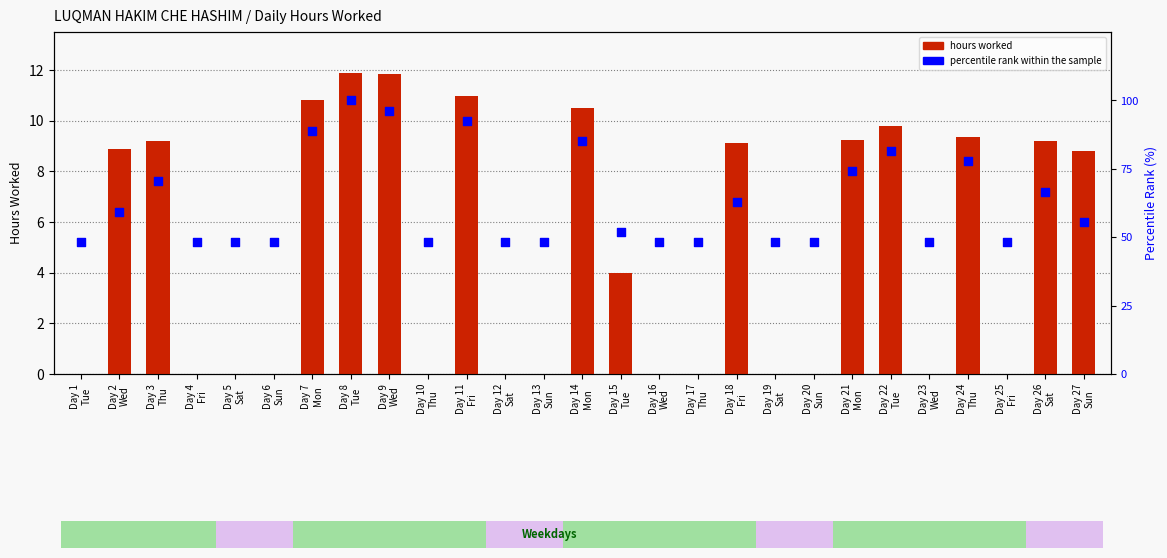

Is the value of hours worked at Day 21
Mon greater than the value of percentile rank within the sample at Day 19
Sat?

No